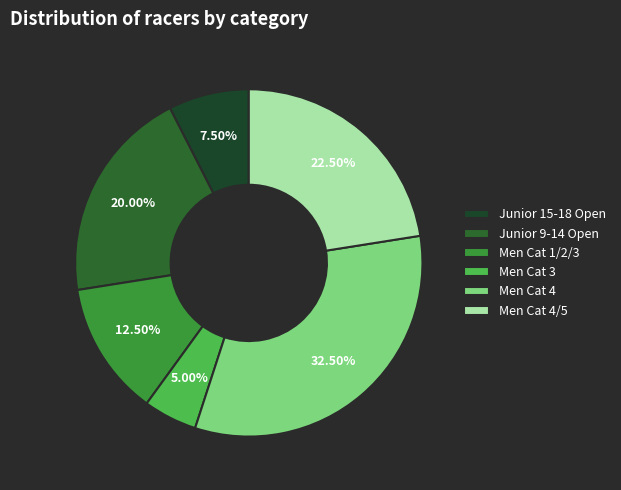

Which category has the biggest portion of the pie?

Men Cat 4